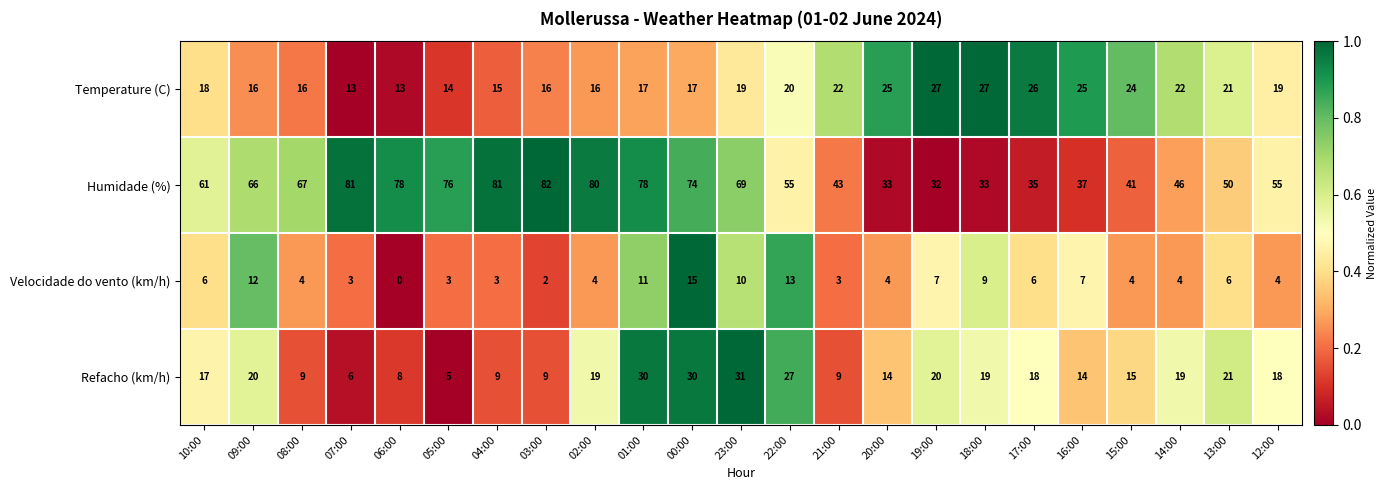

The value of Refacho (km/h) at 07:00 is 3. True or false?

False